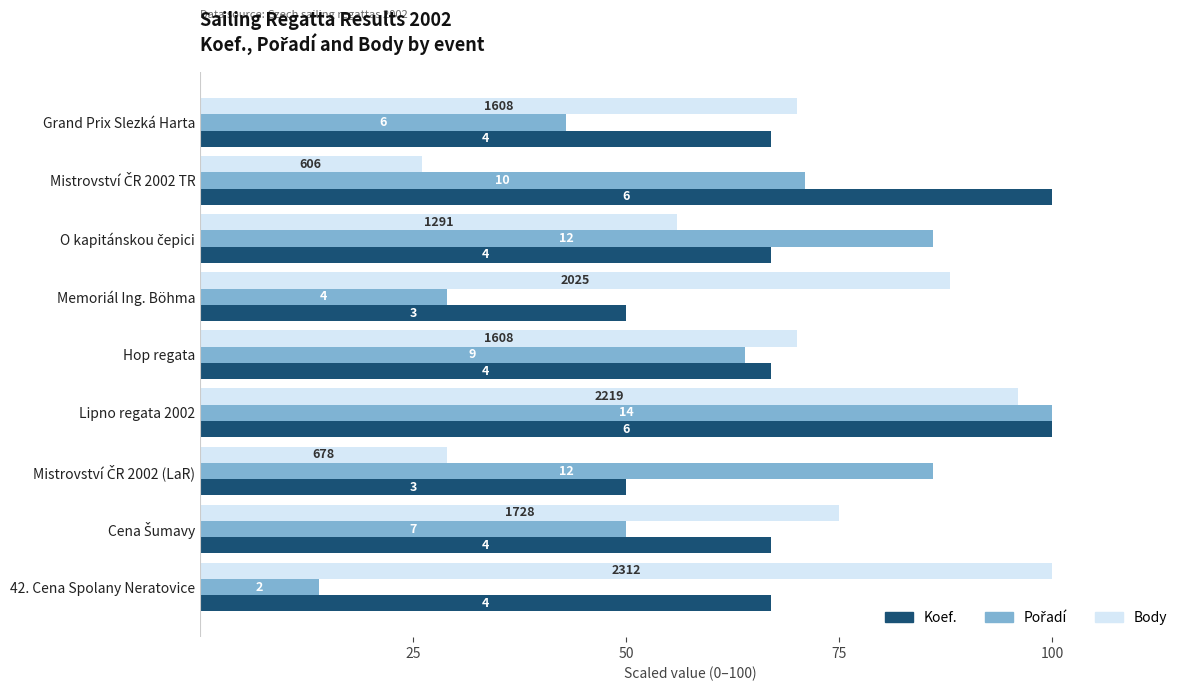

Reading left to right, extract all data points from this chart.

Koef. (scaled): 67	100	67	50	67	100	50	67	67
Pořadí (scaled): 43	71	86	29	64	100	86	50	14
Body (scaled): 70	26	56	88	70	96	29	75	100